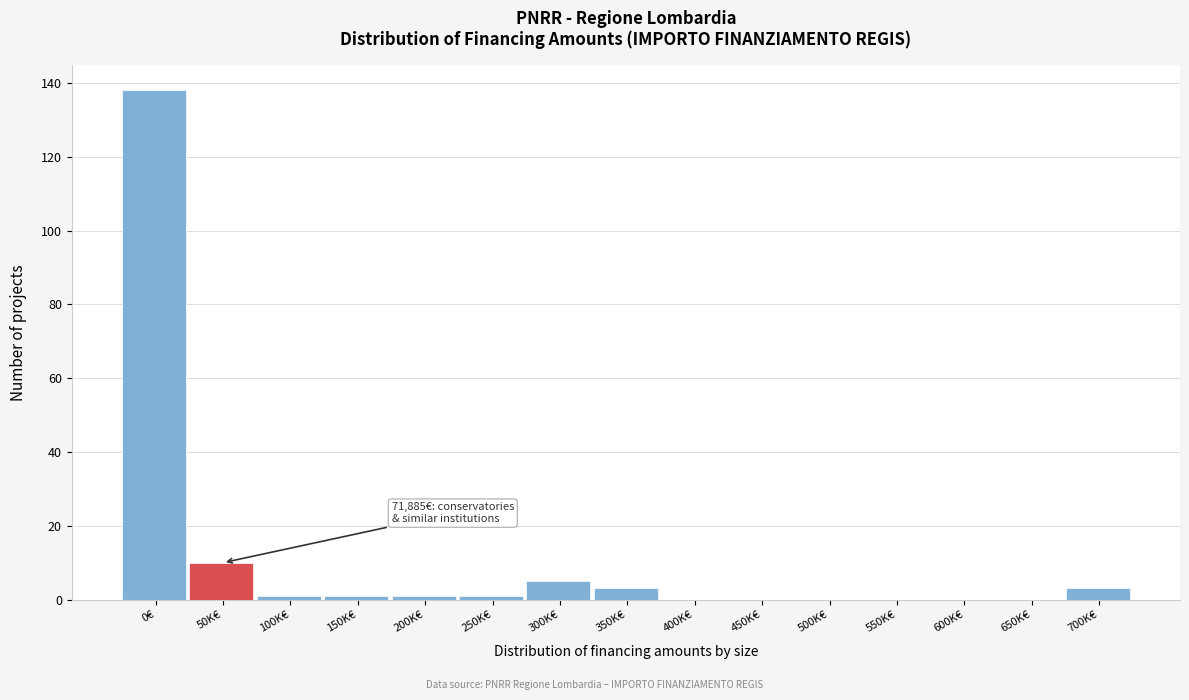

Reading right to left, list all the values displayed in this chart.

700K€=3	650K€=0	600K€=0	550K€=0	500K€=0	450K€=0	400K€=0	350K€=3	300K€=5	250K€=1	200K€=1	150K€=1	100K€=1	50K€=10	0€=138